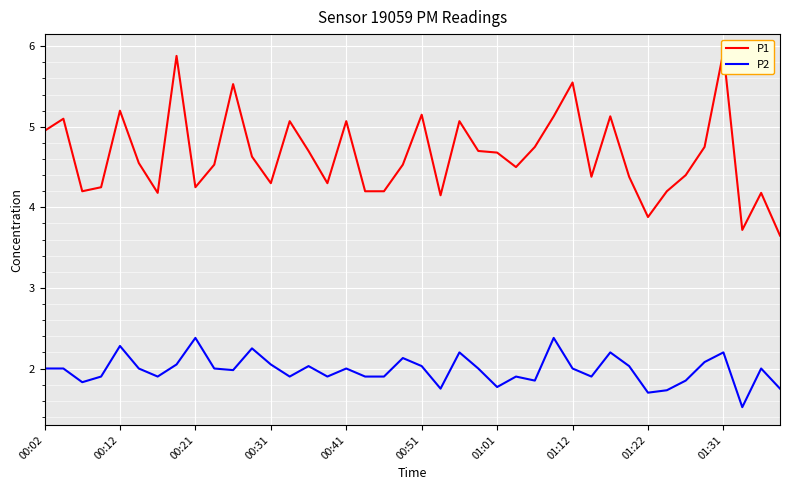

What is the sum of the P1 values at 19 and 13?

9.6